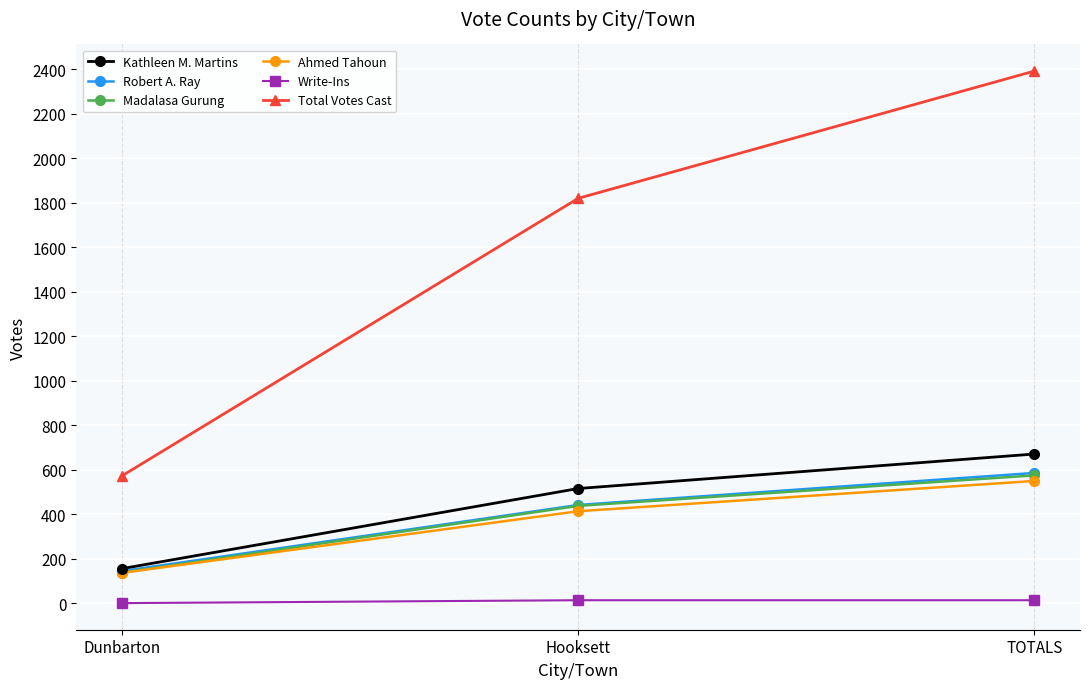

What is the maximum value shown in the chart?

2391